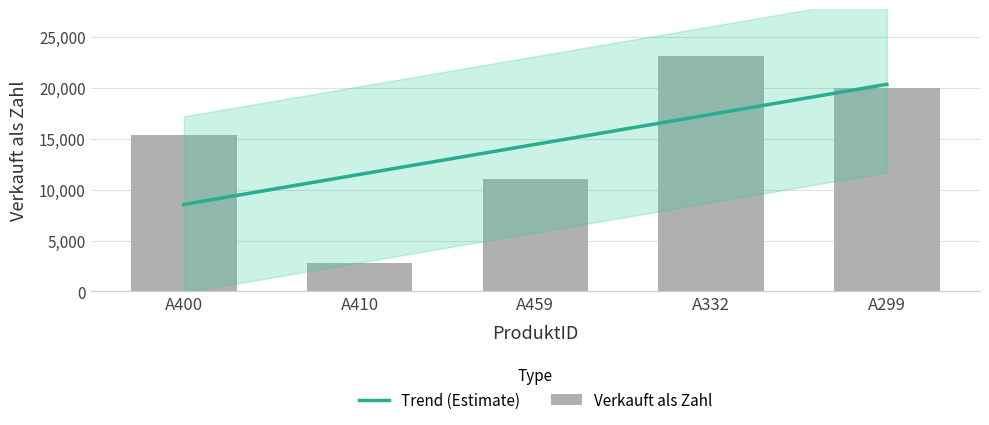

What is the sum of all values?

72263